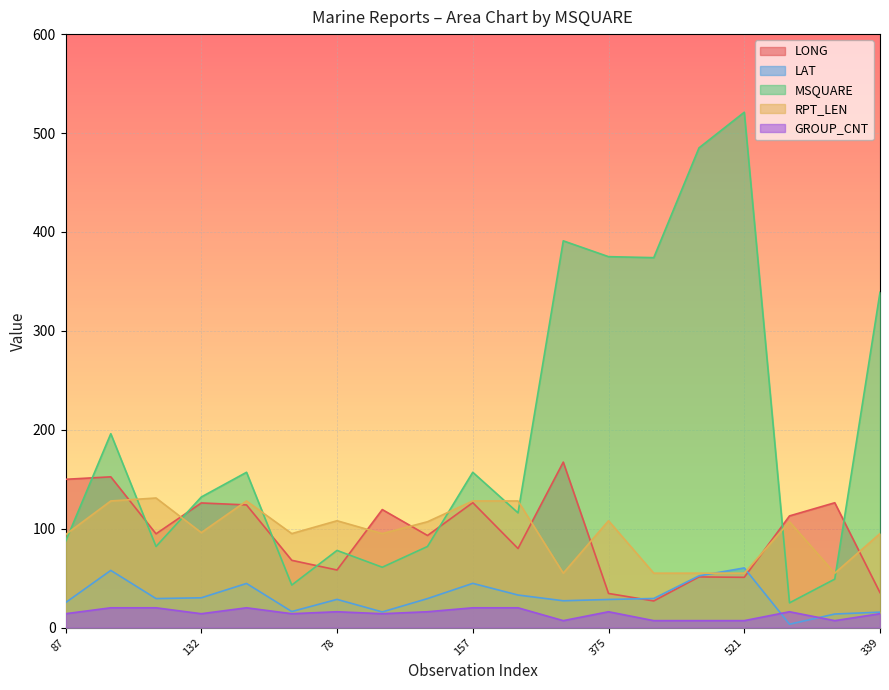

Which series has the largest range (max minus min)?

MSQUARE